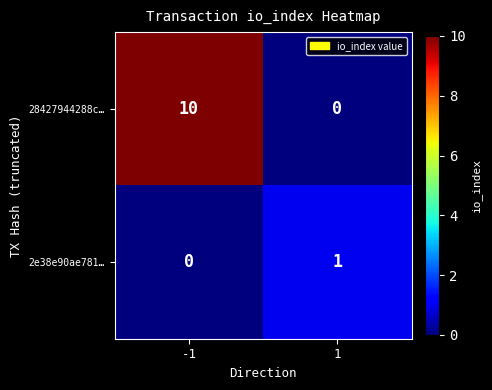

Between -1 and 1, which series saw the biggest shift?

28427944288c…